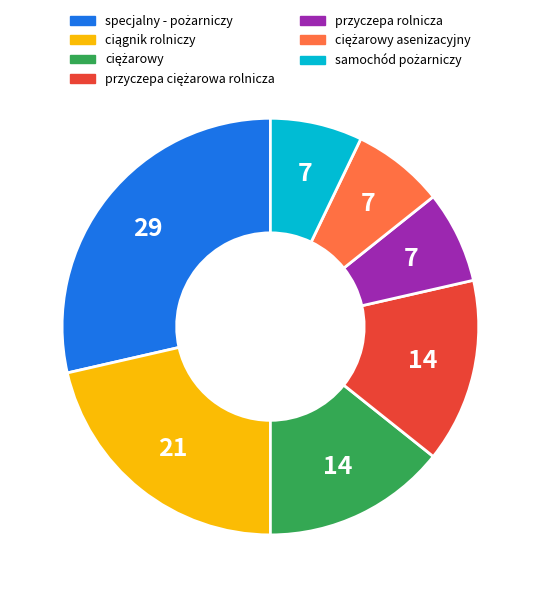

The przyczepa rolnicza slice represents 7% of the pie. True or false?

True